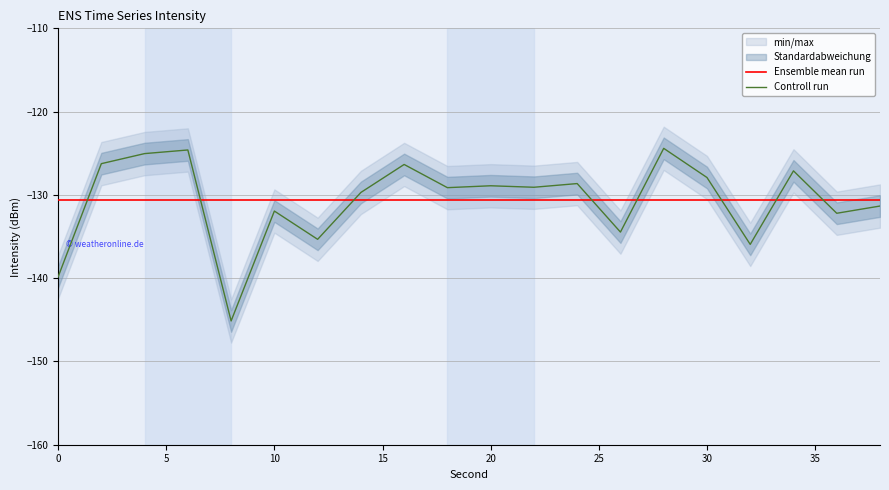

True or false: Controll run and Ensemble mean run intersect in this chart.

True